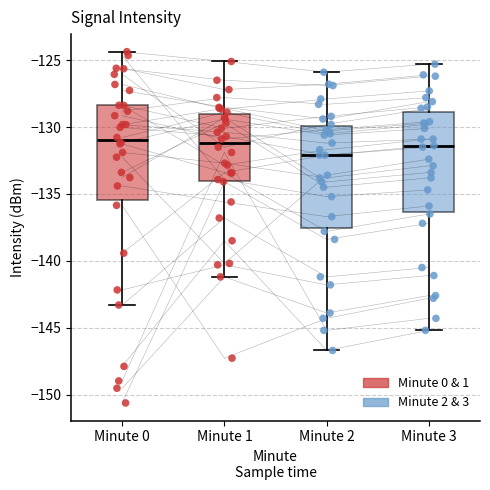

Which box has the lowest median line?

Minute 2